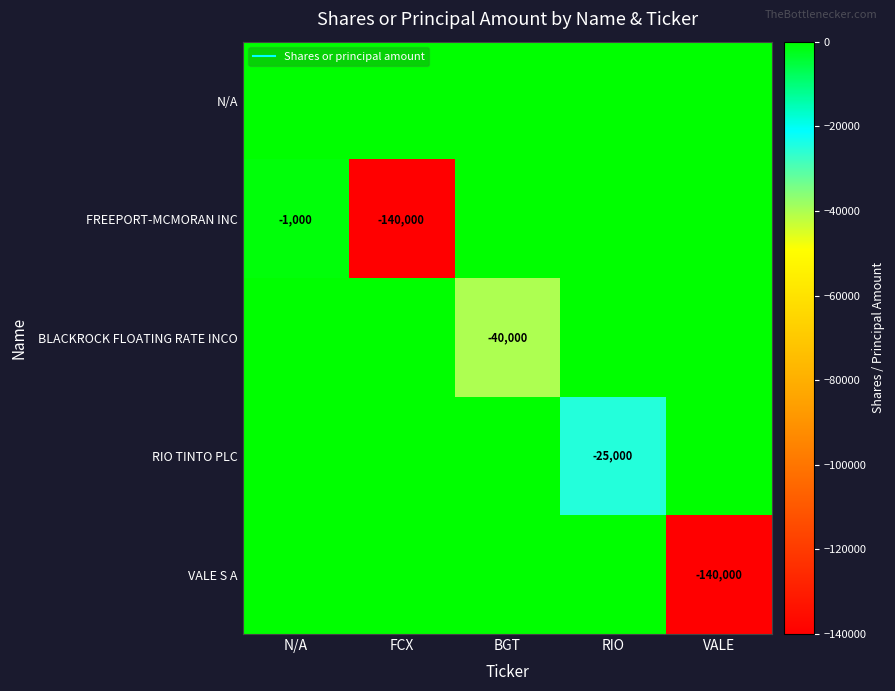

Which category has the highest value in the BLACKROCK FLOATING RATE INCO series?

N/A